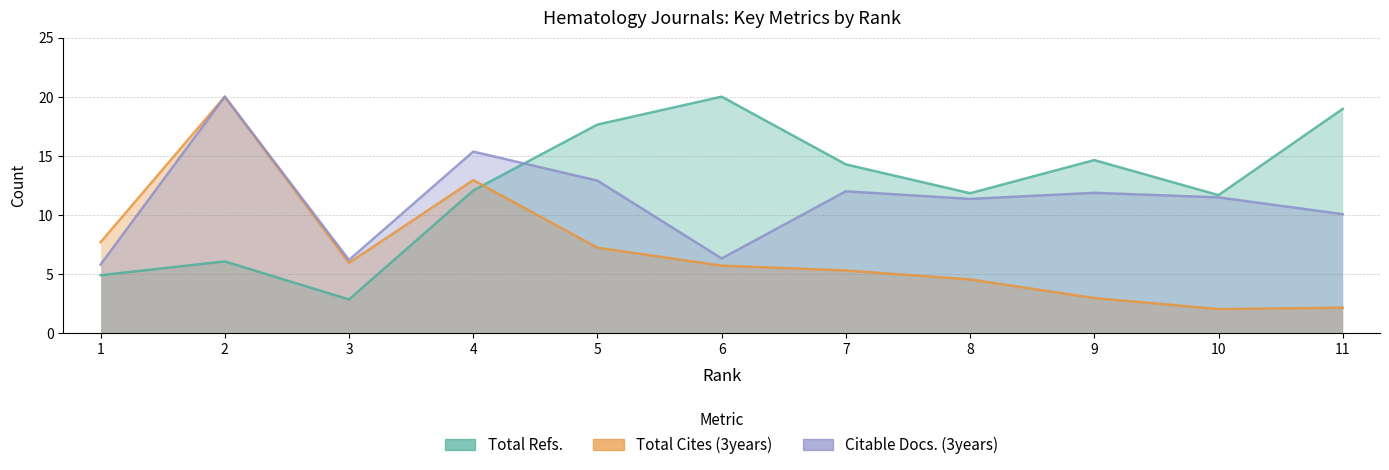

Where is the first local maximum for Total Cites (3years)?

2